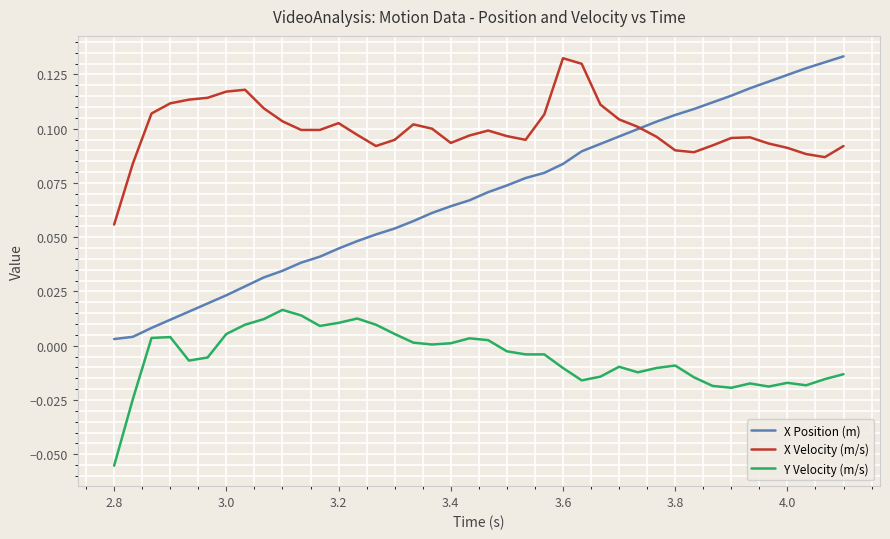

Which series has the largest total across all categories?

X Velocity (m/s)